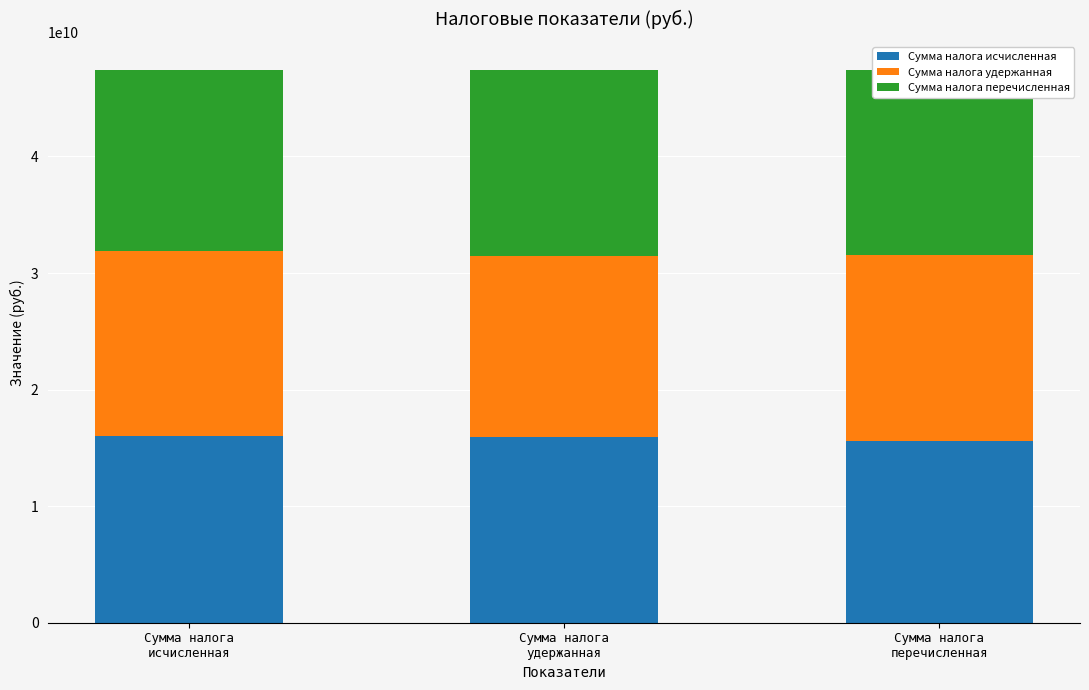

Are the bars grouped side by side (vs. stacked)?

No